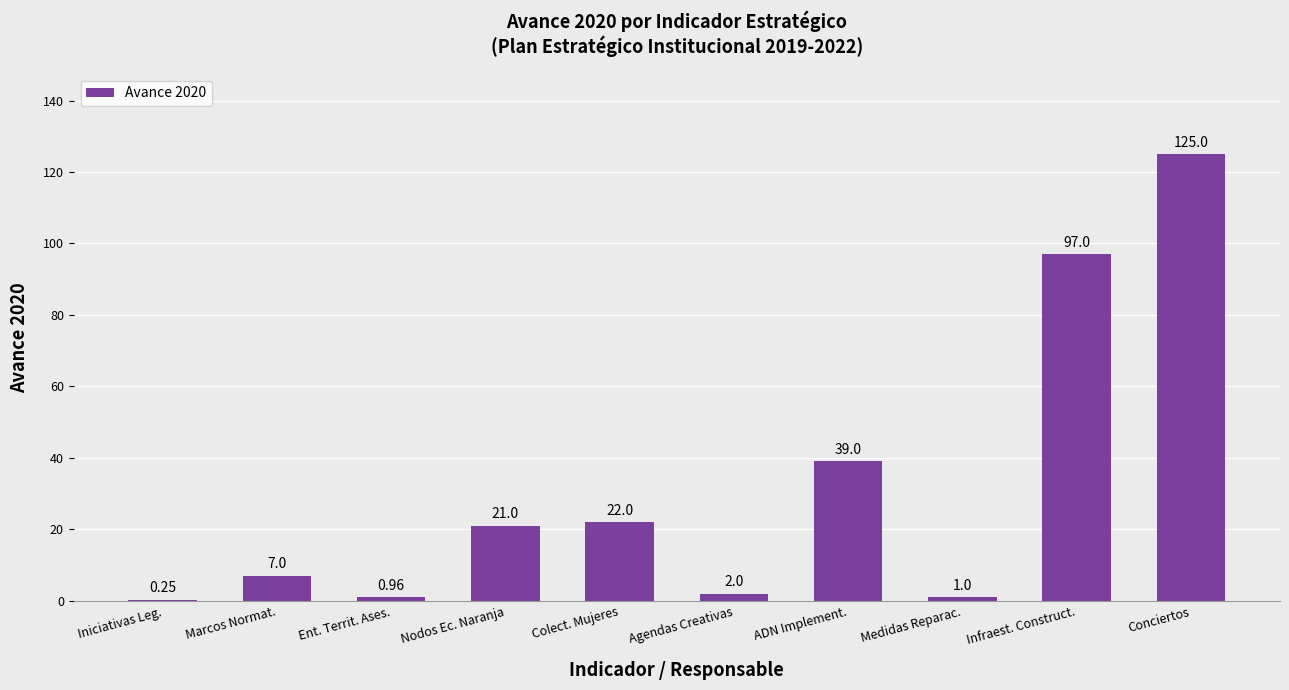

Which has a higher value, Agendas Creativas or Conciertos?

Conciertos